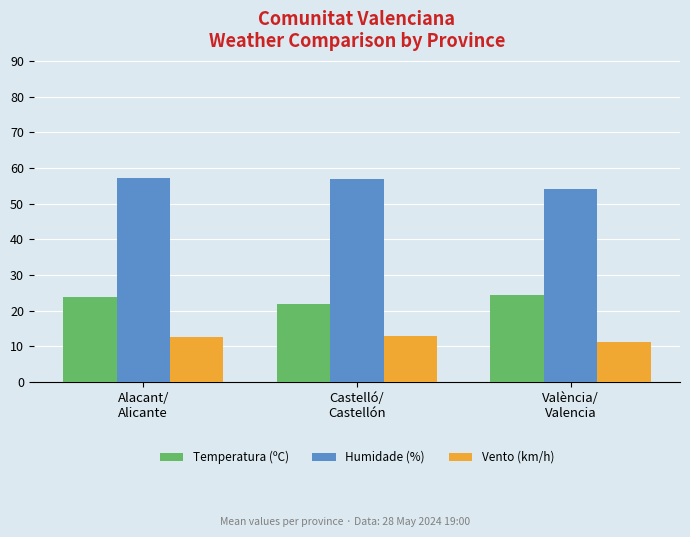

At how many categories does at least one series exceed 26?

3